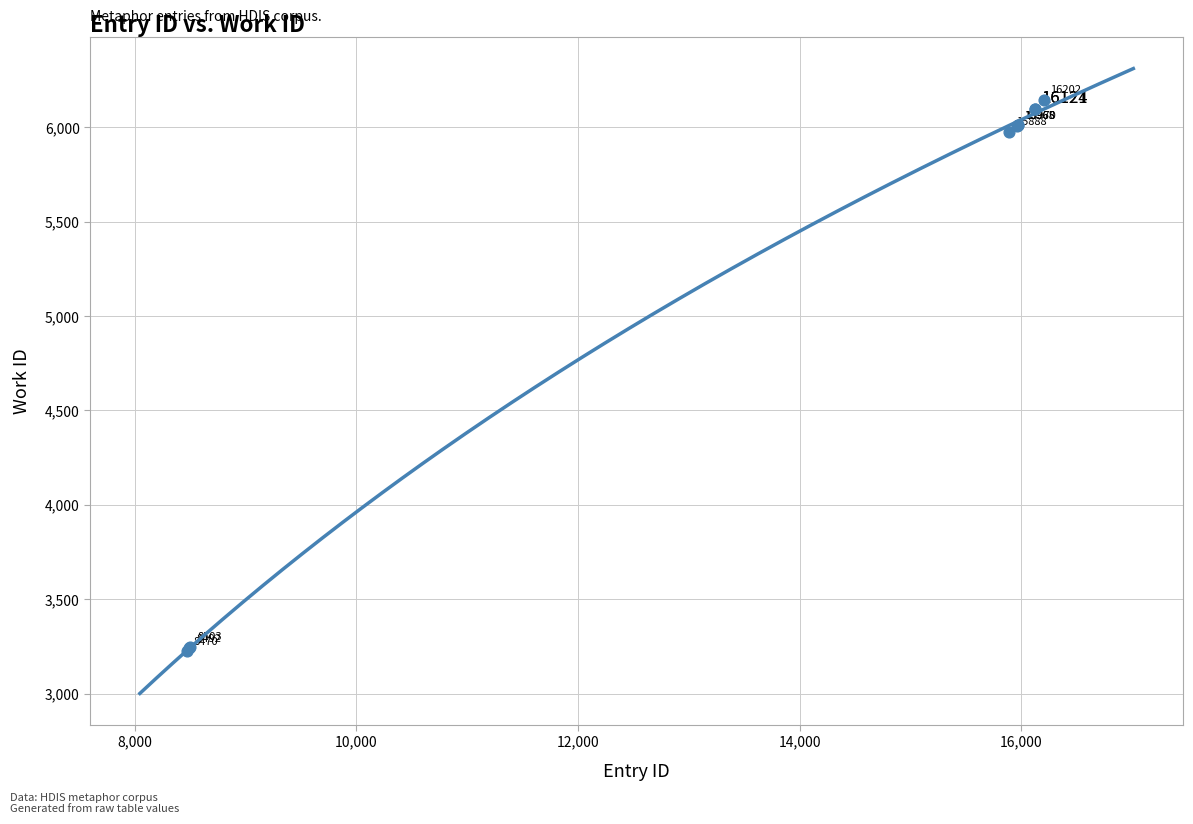

What Y value in the scatter plot is closest to 4685?

5977